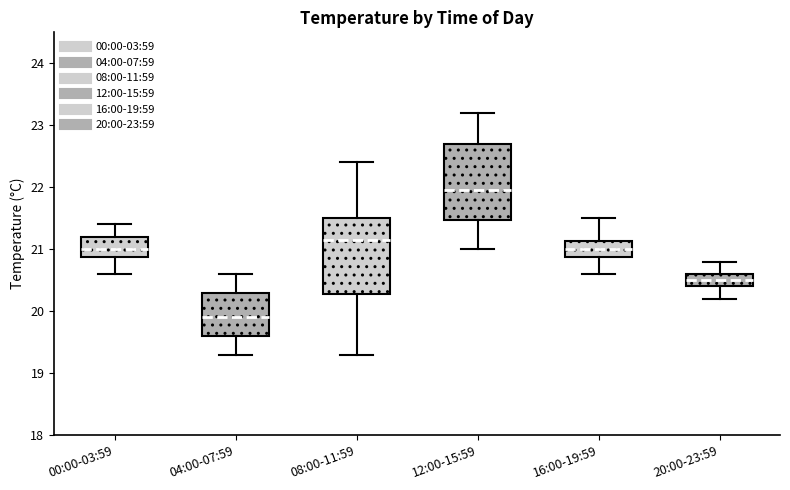

Where does the median line of the box for 08:00-11:59 sit on the y-axis? The values are not printed on the chart, so give them approximately, as read against the axis.

21.2